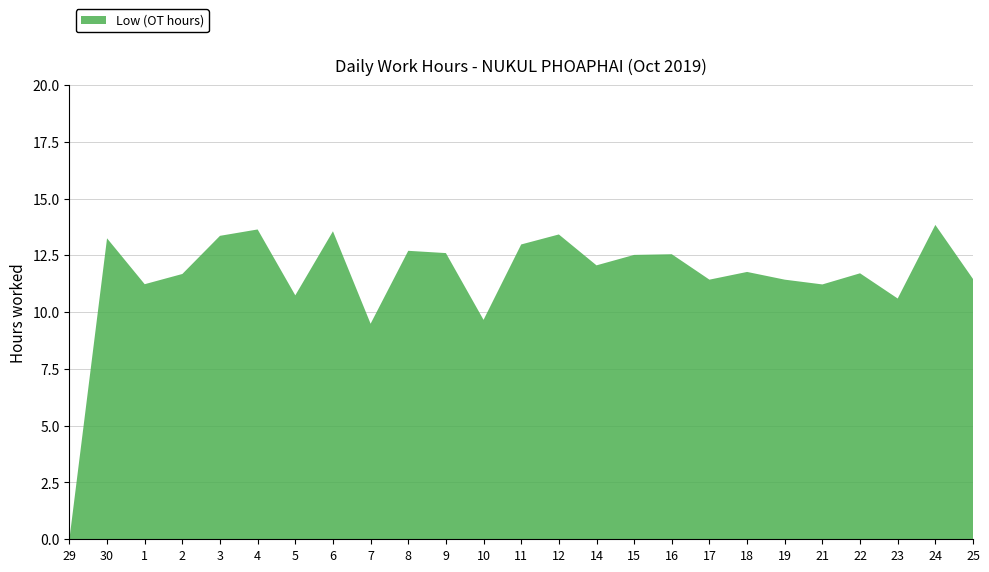

Reading left to right, list all the values displayed in this chart.

29=0.0	30=13.2	1=11.2	2=11.7	3=13.4	4=13.6	5=10.7	6=13.6	7=9.5	8=12.7	9=12.6	10=9.7	11=13.0	12=13.4	14=12.1	15=12.5	16=12.6	17=11.4	18=11.8	19=11.4	21=11.2	22=11.7	23=10.6	24=13.8	25=11.5